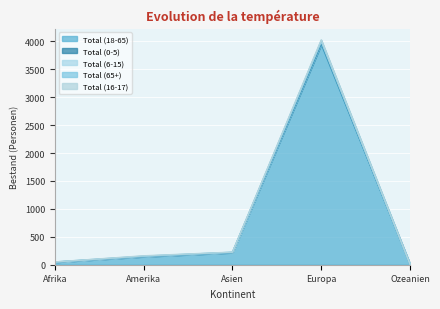

How many data points does each series have?

5